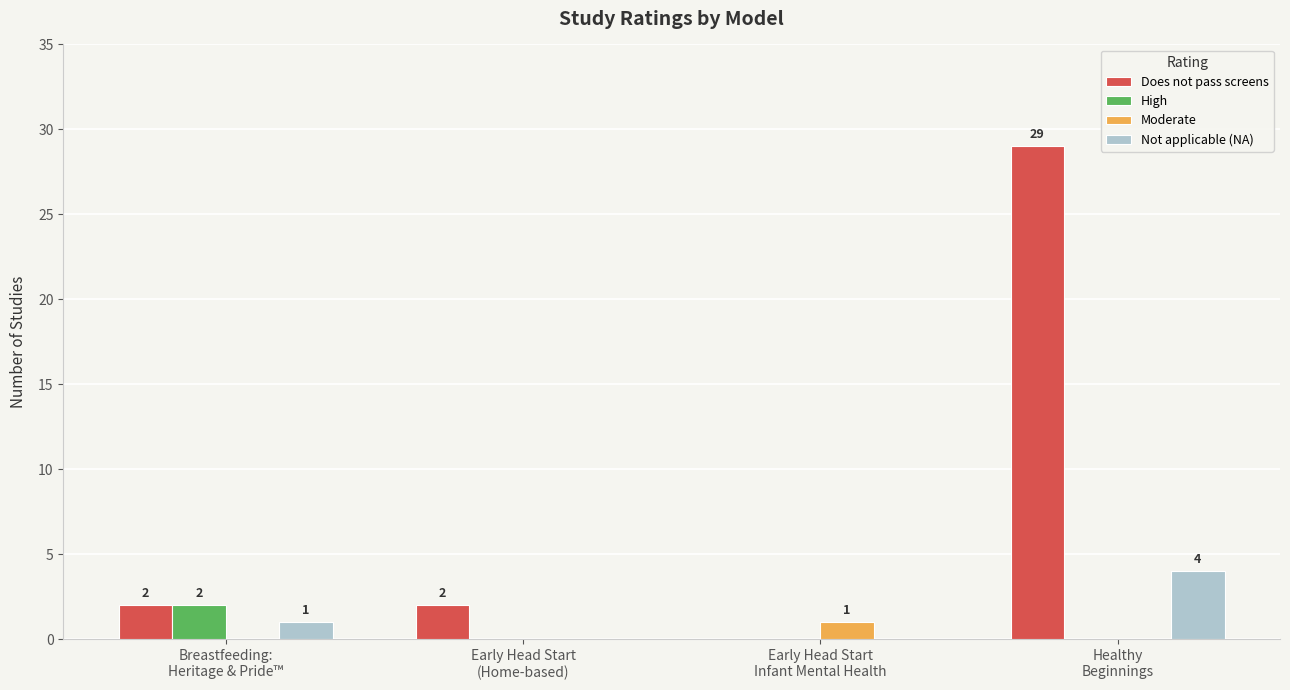

What is the maximum value shown in the chart?

29